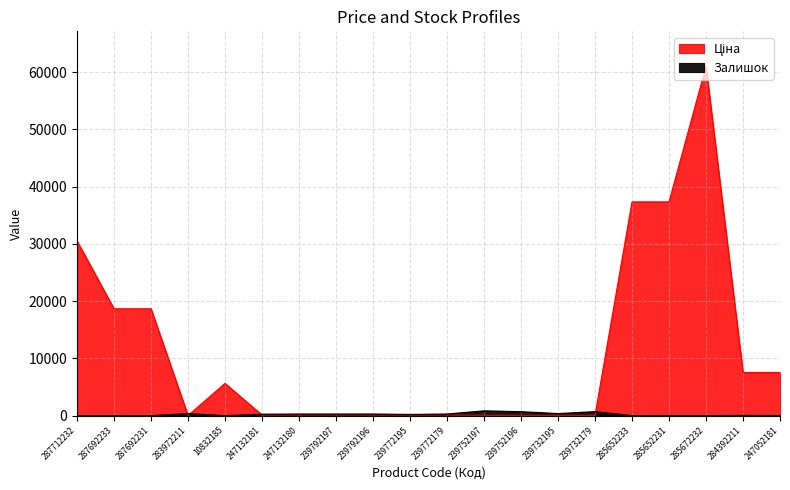

What is the average value of the Залишок series?

236.2